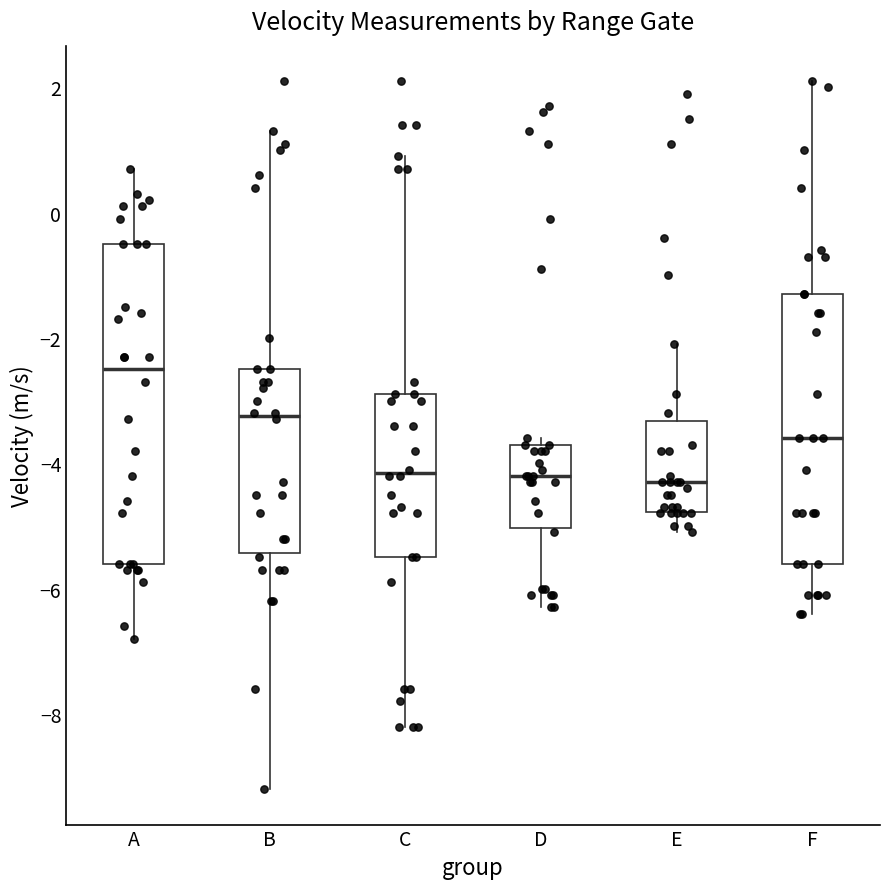

Reading left to right, transcribe this box plot: for each box, give where its median line is, the range the box spans, and where its two whiskers end, as read against the y-axis. The values are not printed on the chart, so give them approximately, as read against the axis.

A: median -2.4, box -5.6 to -0.4, whiskers -6.8 to 0.8
B: median -3.2, box -5.4 to -2.4, whiskers -9.2 to 1.4
C: median -4.2, box -5.4 to -2.8, whiskers -8.2 to 1.0
D: median -4.2, box -5.0 to -3.6, whiskers -6.2 to -3.6 (just above the box's upper edge)
E: median -4.2, box -4.8 to -3.4, whiskers -5.0 to -2.0
F: median -3.6, box -5.6 to -1.2, whiskers -6.4 to 2.2